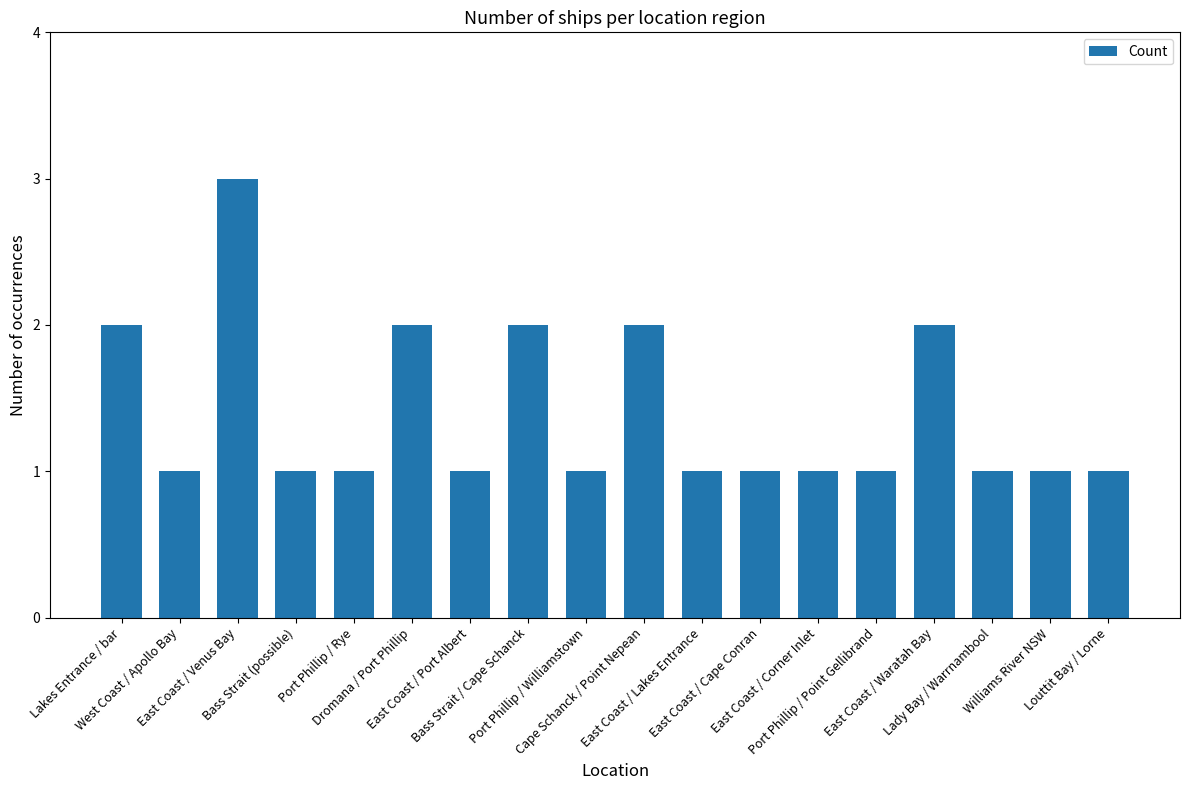

What is the sum of all values?

25